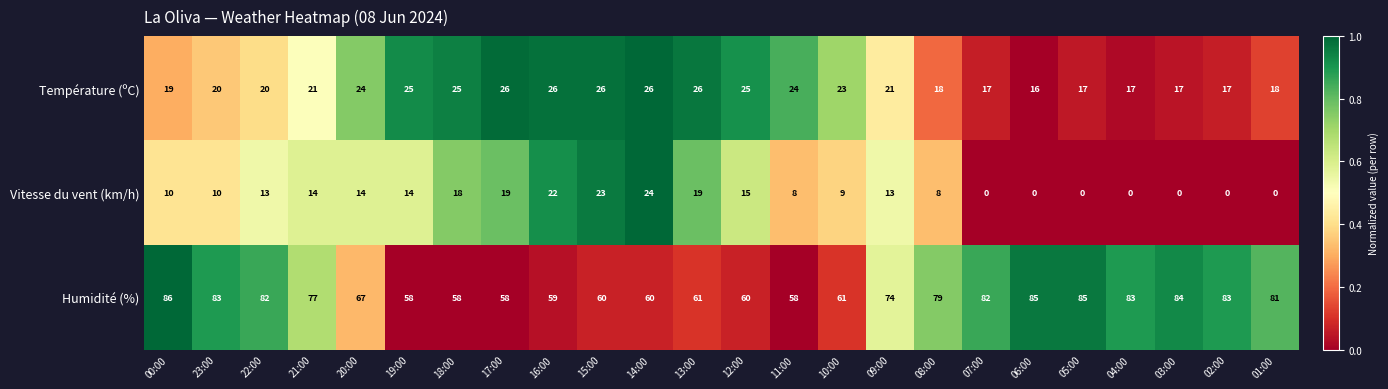

The value of Humidité (%) at 09:00 is 74. True or false?

True